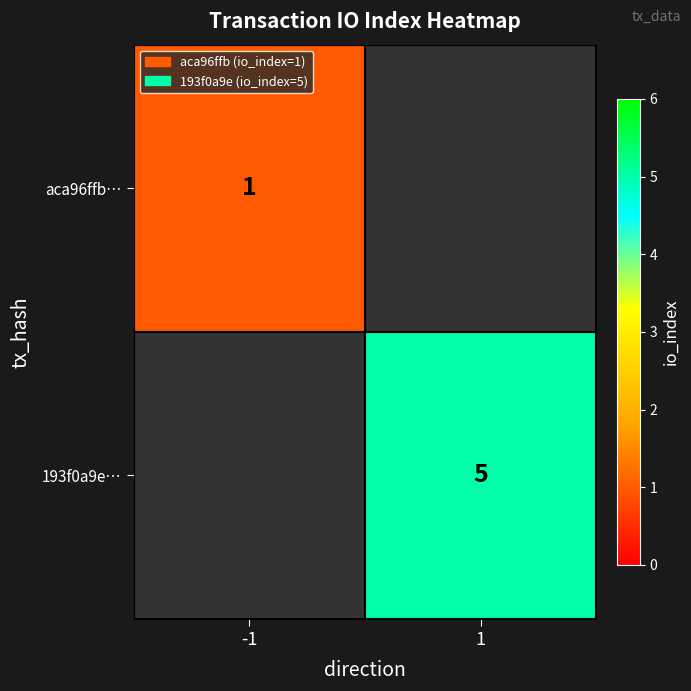

Is it true that 193f0a9e… equals 5 at 1?

True